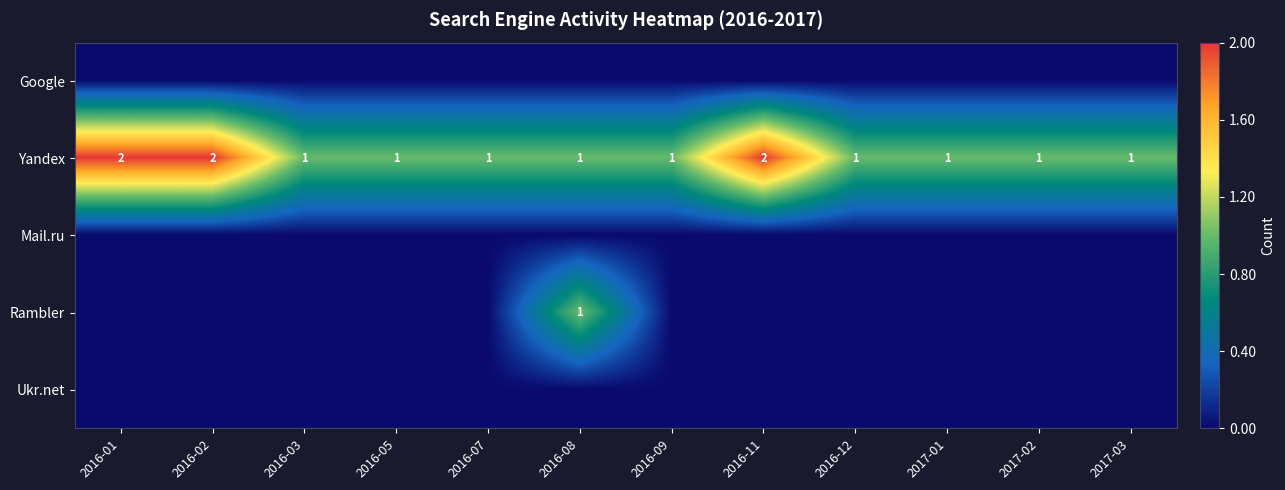

What is the sum of all Yandex values?

15